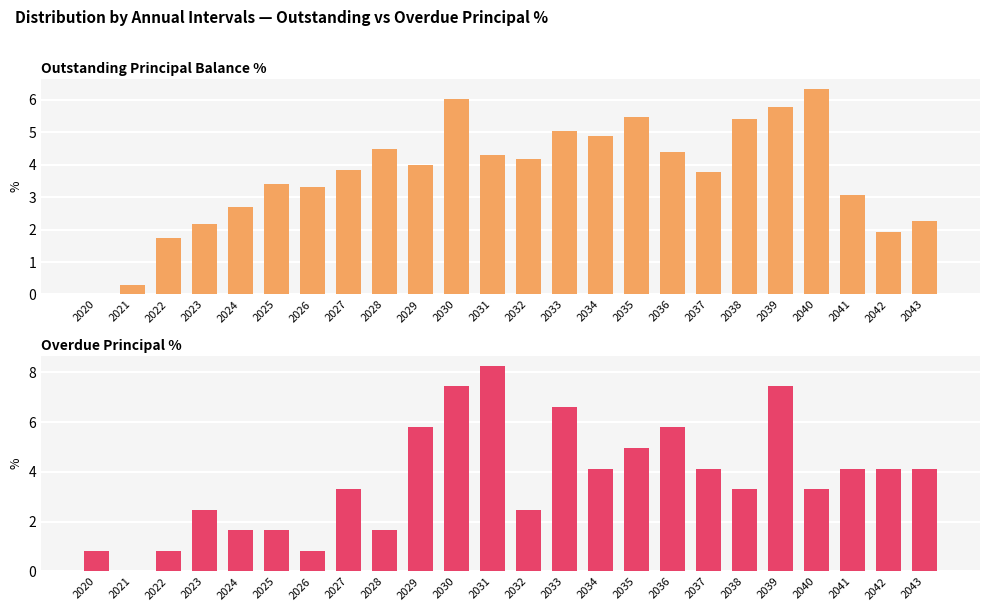

What is the total value across all series at 2025?

5.1